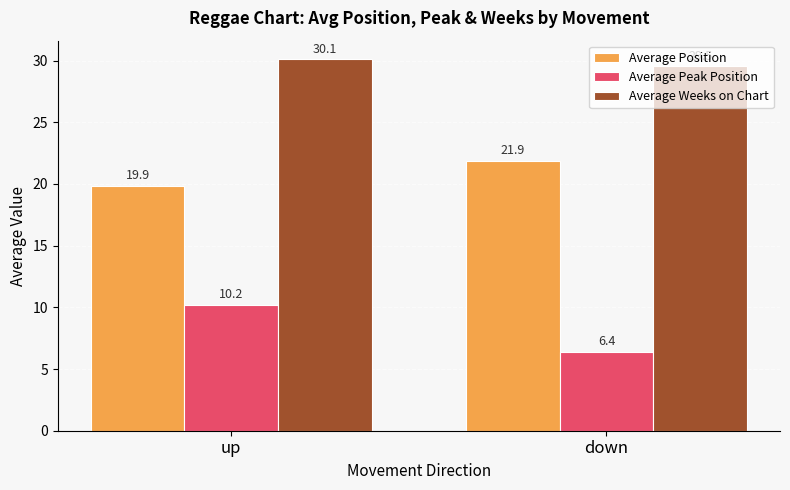

Is it true that Average Position equals 19.9 at up?

True